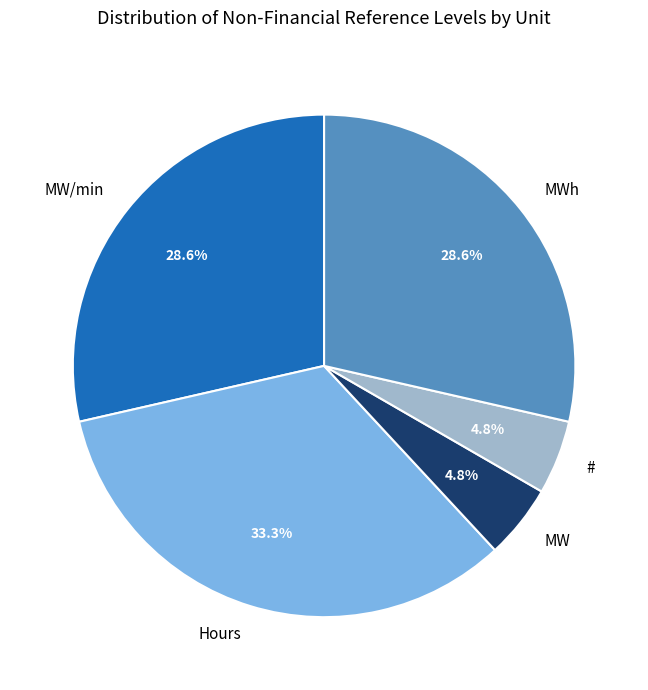

Which slice is the largest?

Hours